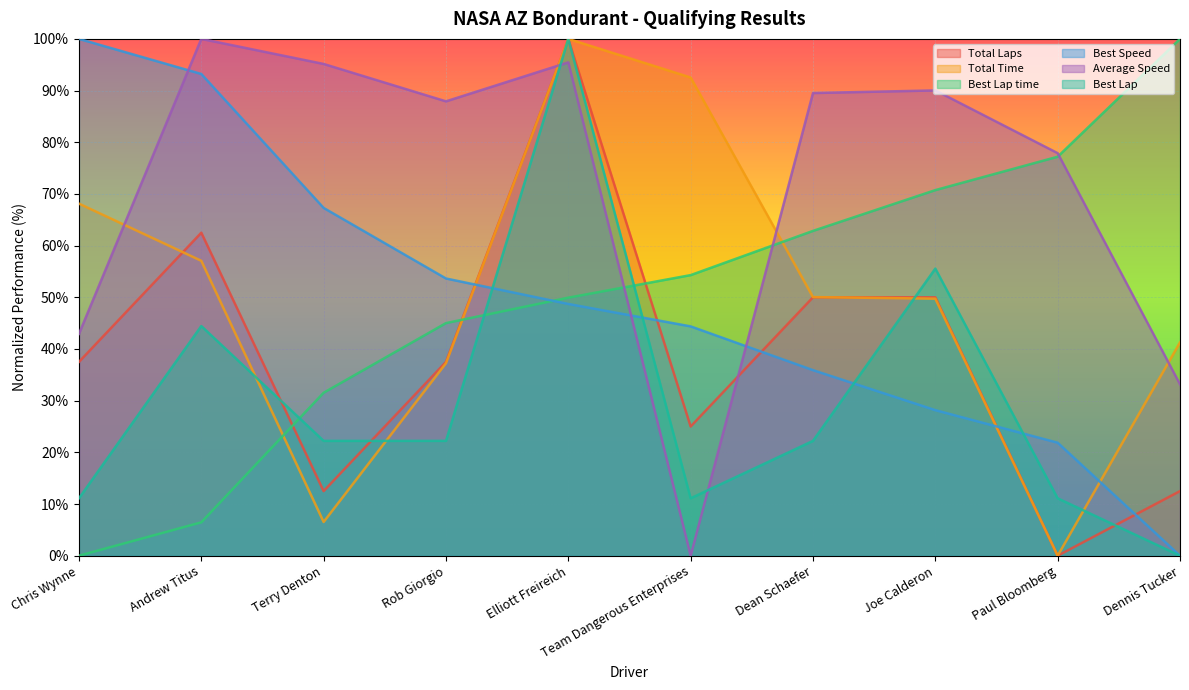

What are all the series names shown in the legend?

Total Laps, Total Time, Best Lap time, Best Speed, Average Speed, Best Lap